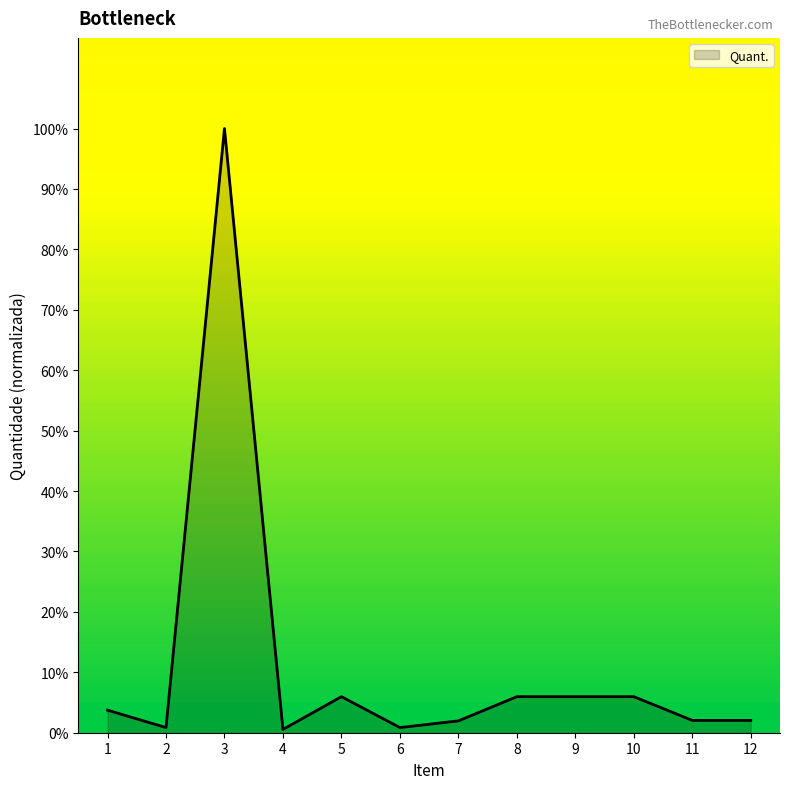

What is the change in value from 3 to 5?

-94.0